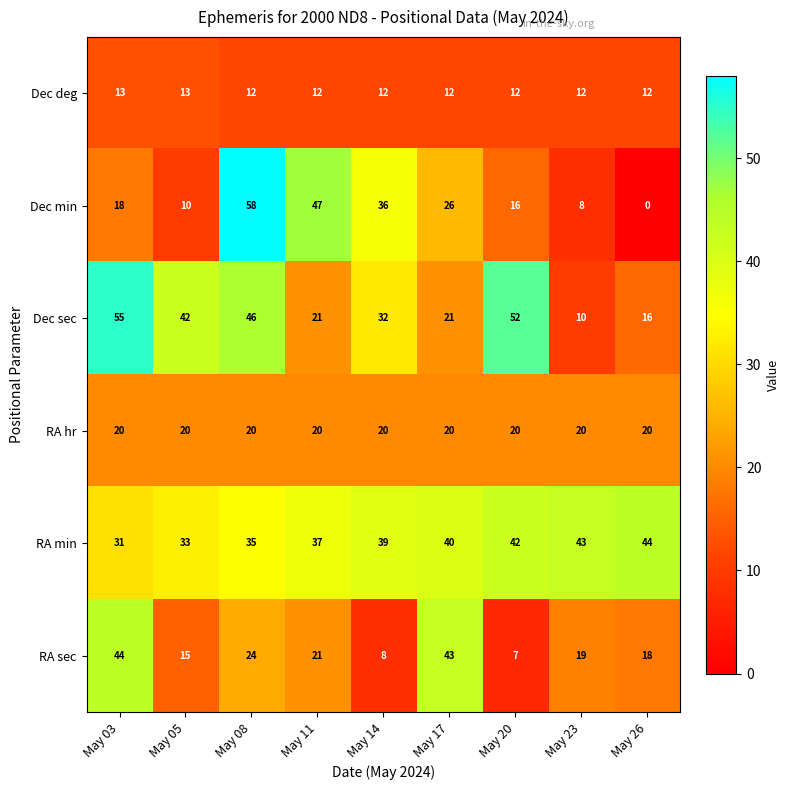

What is the maximum value shown in the chart?

58